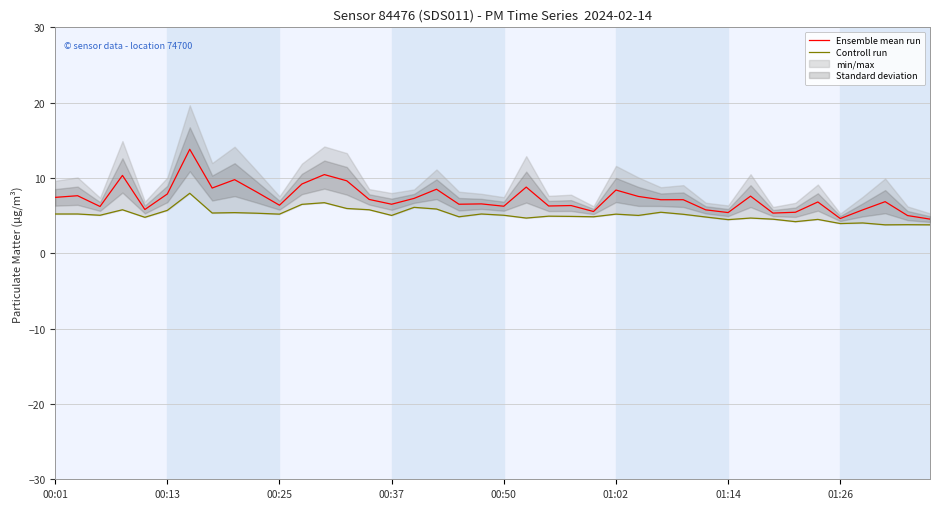

True or false: Ensemble mean run has a value of 2.9 at 00:25.

False